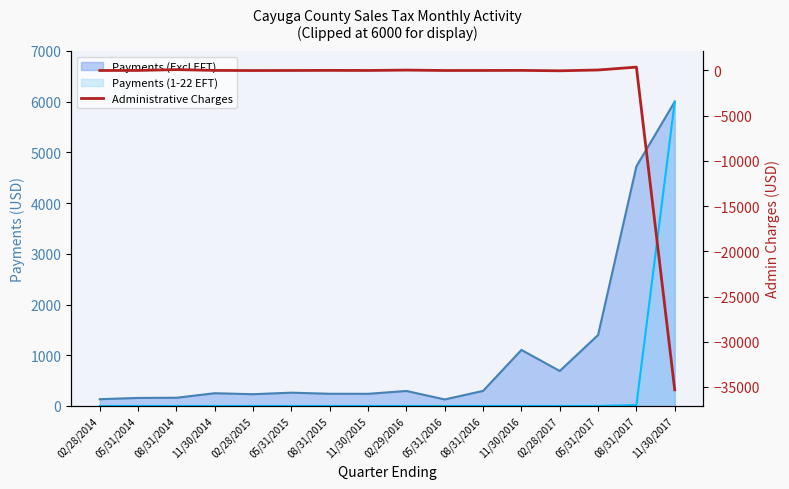

What is the label of the 4th point from the right?

02/28/2017